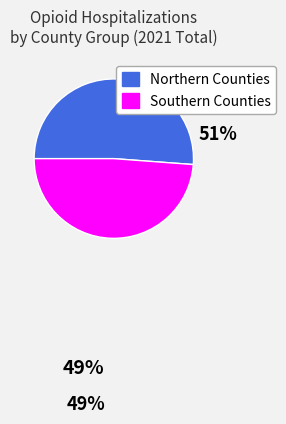

Rank the categories by value from lowest to highest.

Southern Counties, Northern Counties